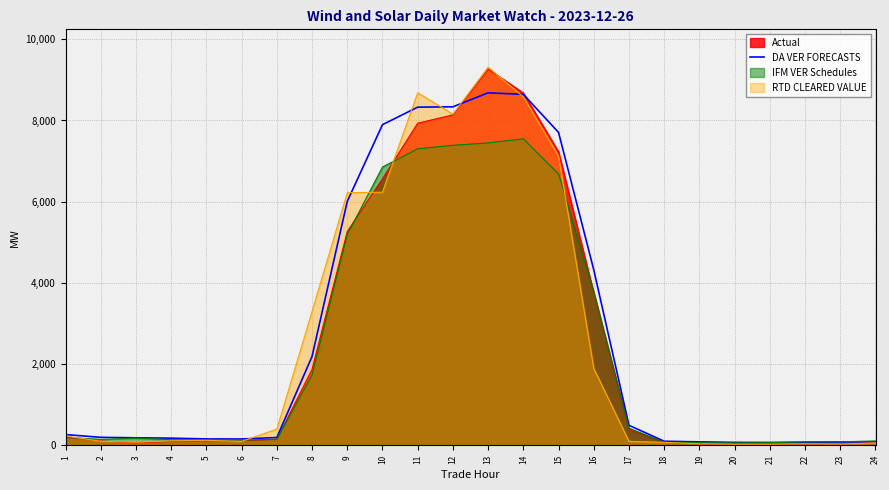

What is the value of the 7th point from the left?

192.4